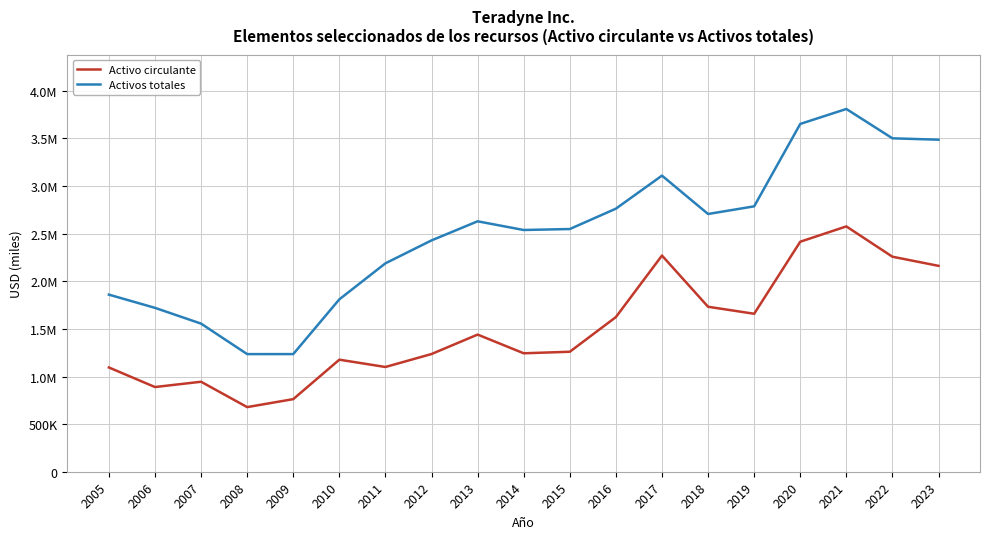

What is the difference between the highest and lowest values at 2020?

1236912